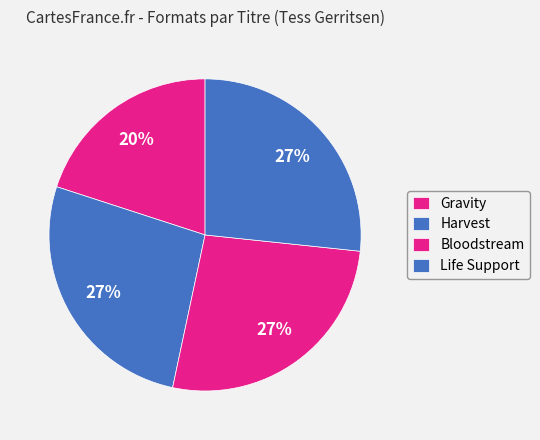

How many slices are in this pie chart?

4